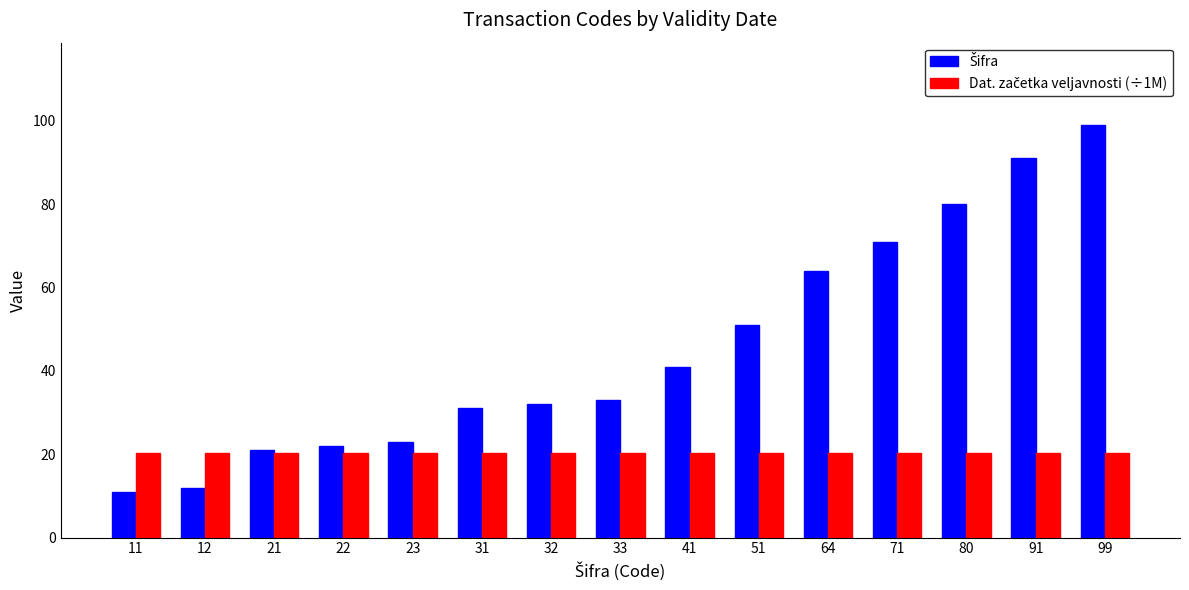

What is the spread (max minus min) of values at 22?

1.8